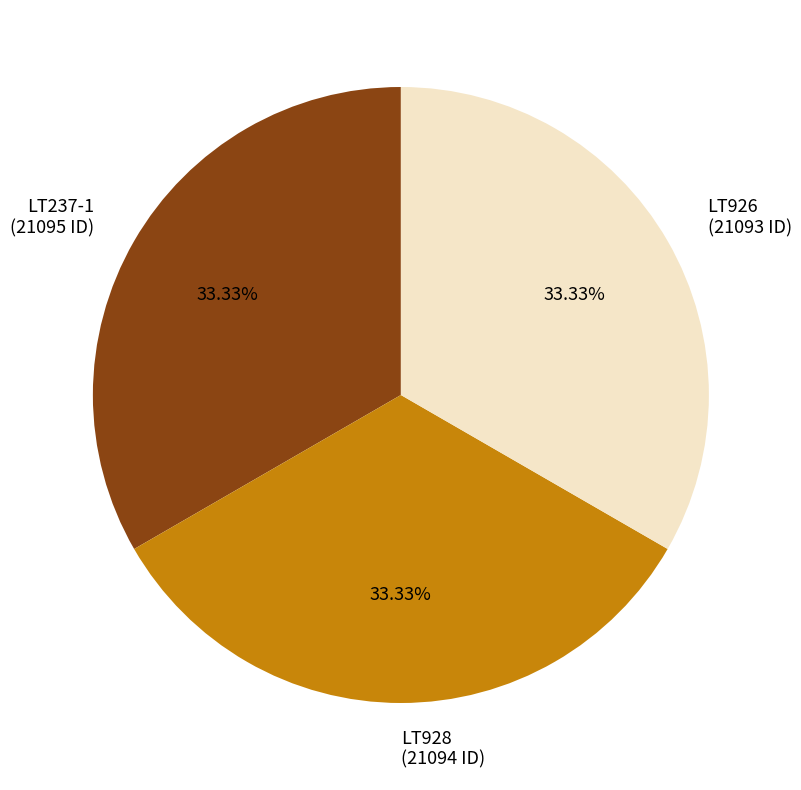

To the nearest percent, what is the combined percentage of LT237-1 and LT928?

67%